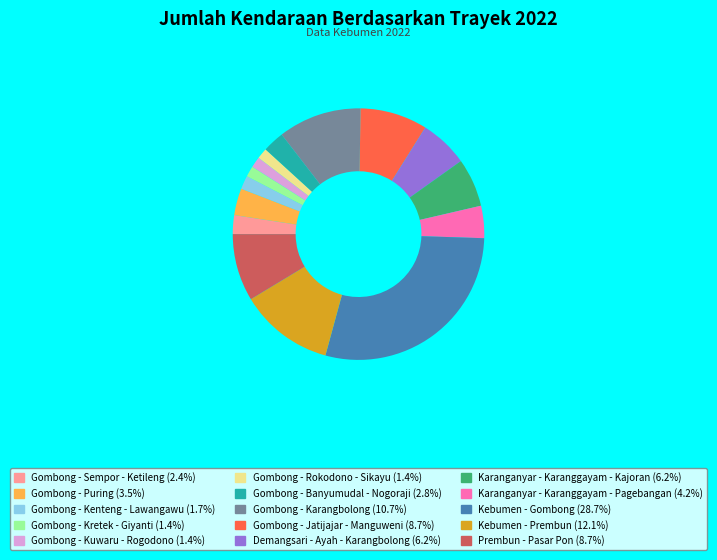

Do Demangsari - Ayah - Karangbolong and Karanganyar - Karanggayam - Kajoran together represent more than half of the pie?

No